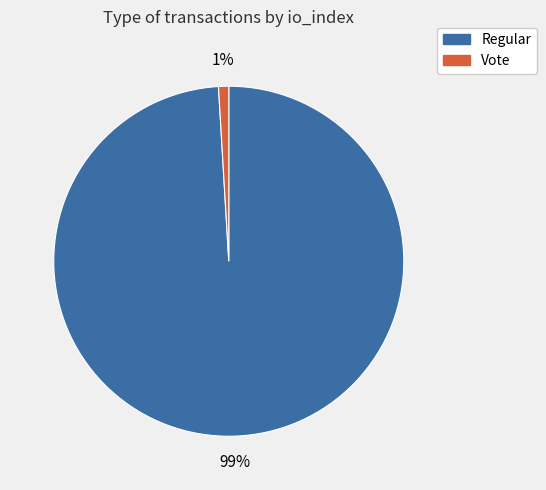

To the nearest percent, what portion does Vote represent?

1%